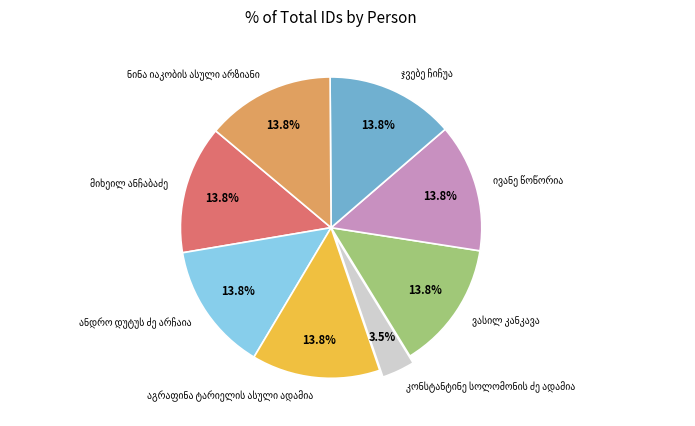

Is there any slice that represents more than half of the pie?

No